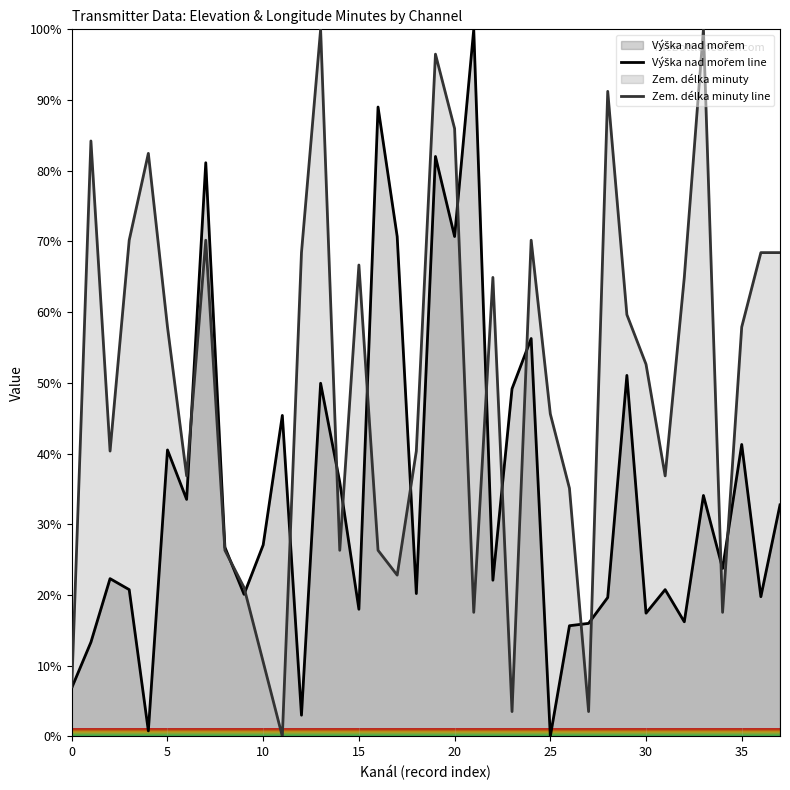

Reading left to right, extract all data points from this chart.

Výška nad mořem line: 6.9	13.3	22.3	20.8	0.8	40.5	33.5	81.1	26.7	20.1	27.1	45.4	3.0	49.9	36.0	18.0	89.0	70.7	20.2	82.0	70.7	100.0	22.1	49.2	56.3	0.0	15.6	16.0	19.6	51.1	17.4	20.8	16.2	34.1	23.8	41.3	19.8	32.7
Zem. délka minuty line: 7.0	84.2	40.4	70.2	82.5	57.9	36.8	70.2	26.3	21.1	10.5	0.0	68.4	100.0	26.3	66.7	26.3	22.8	40.4	96.5	86.0	17.5	64.9	3.5	70.2	45.6	35.1	3.5	91.2	59.6	52.6	36.8	64.9	100.0	17.5	57.9	68.4	68.4